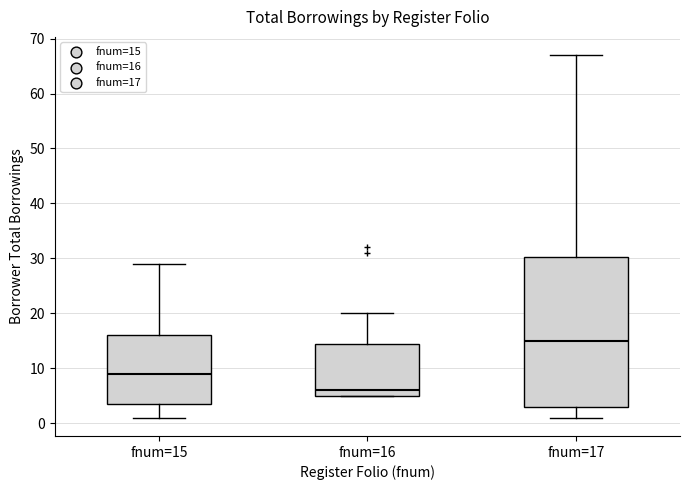

Where does the upper whisker of the box for fnum=17 end on the y-axis? The values are not printed on the chart, so give them approximately, as read against the axis.

67